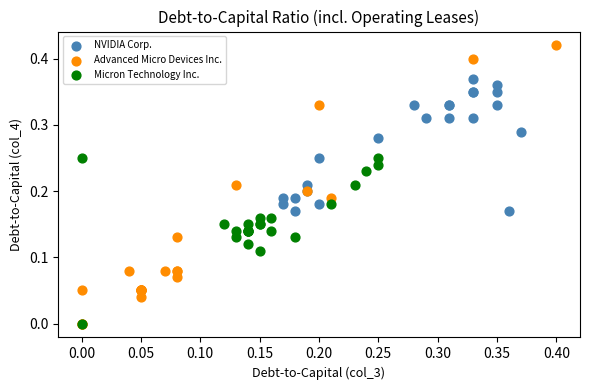

Which series has the largest Y range (max minus min)?

Advanced Micro Devices Inc.